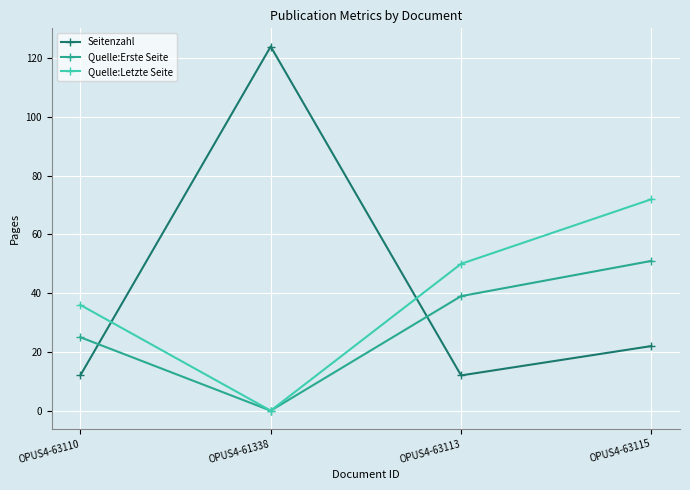

How many times do Seitenzahl and Quelle:Erste Seite cross each other?

2